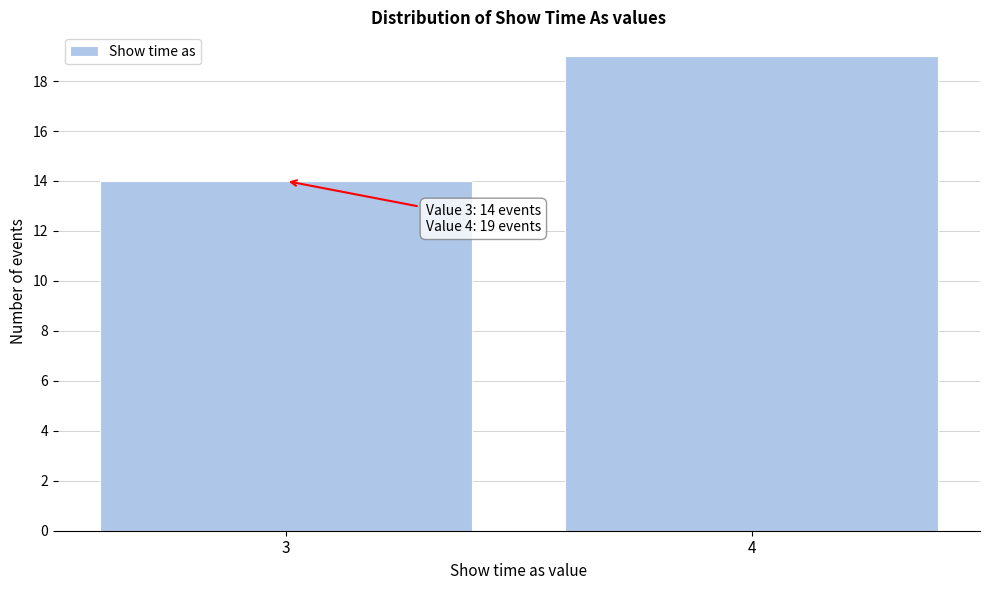

Reading left to right, extract all data points from this chart.

14	19